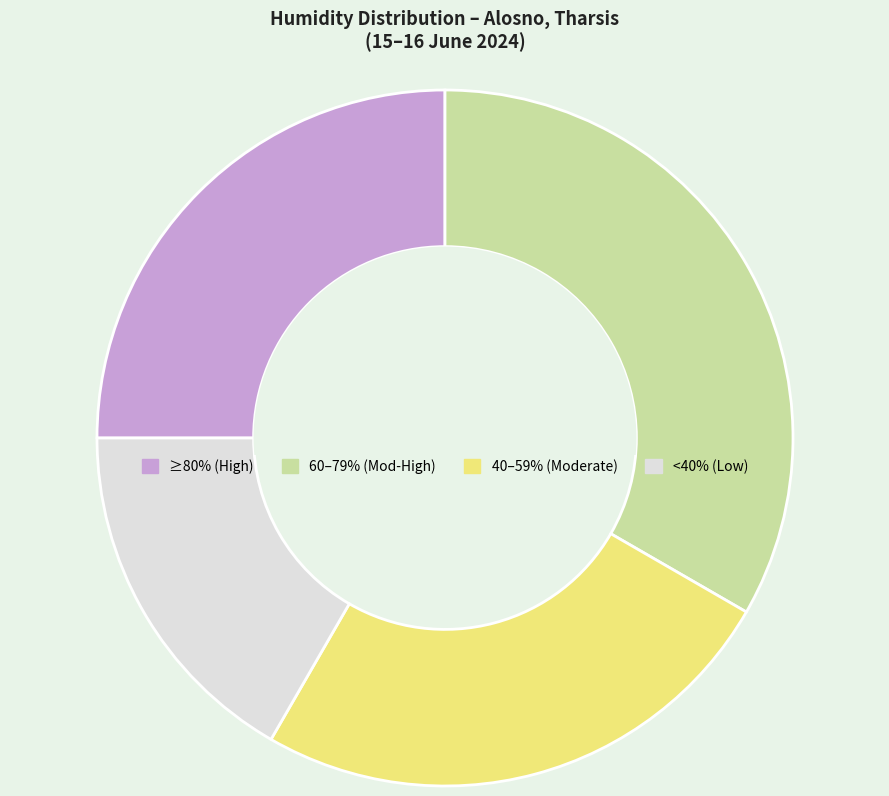

Which slice is the smallest?

<40% (Low)